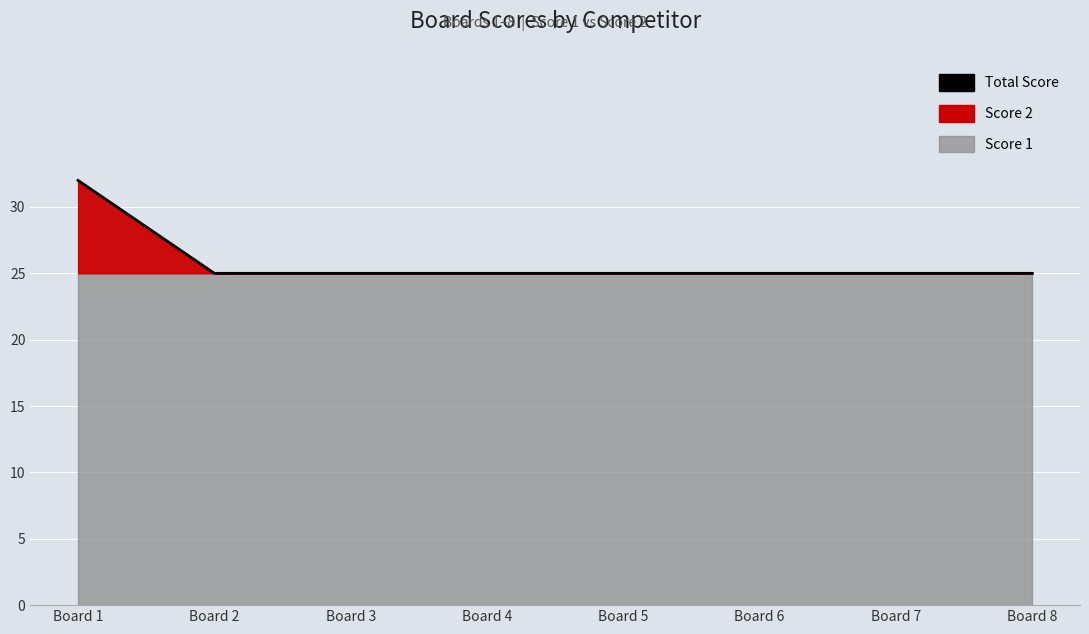

How many lines are shown in the chart?

1